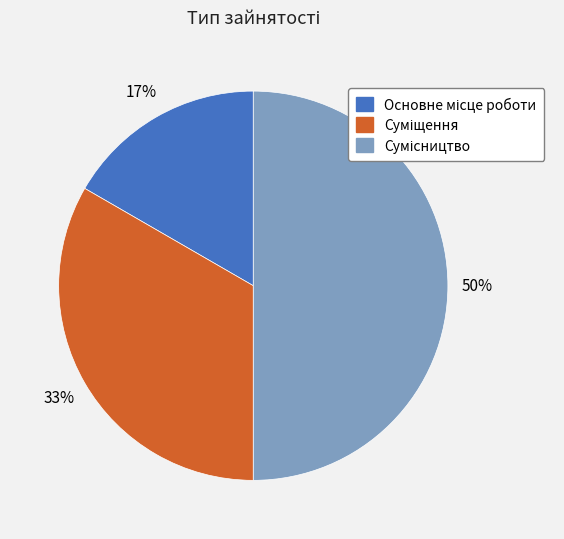

To the nearest percent, what is the average slice percentage?

33%